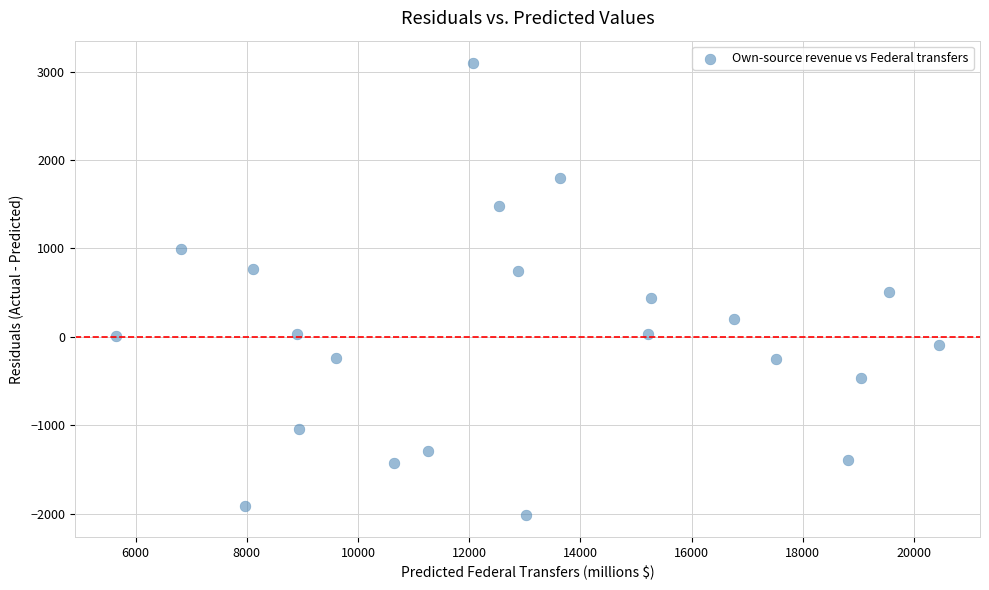

What is the range of Y values (max minus min)?

5104.5